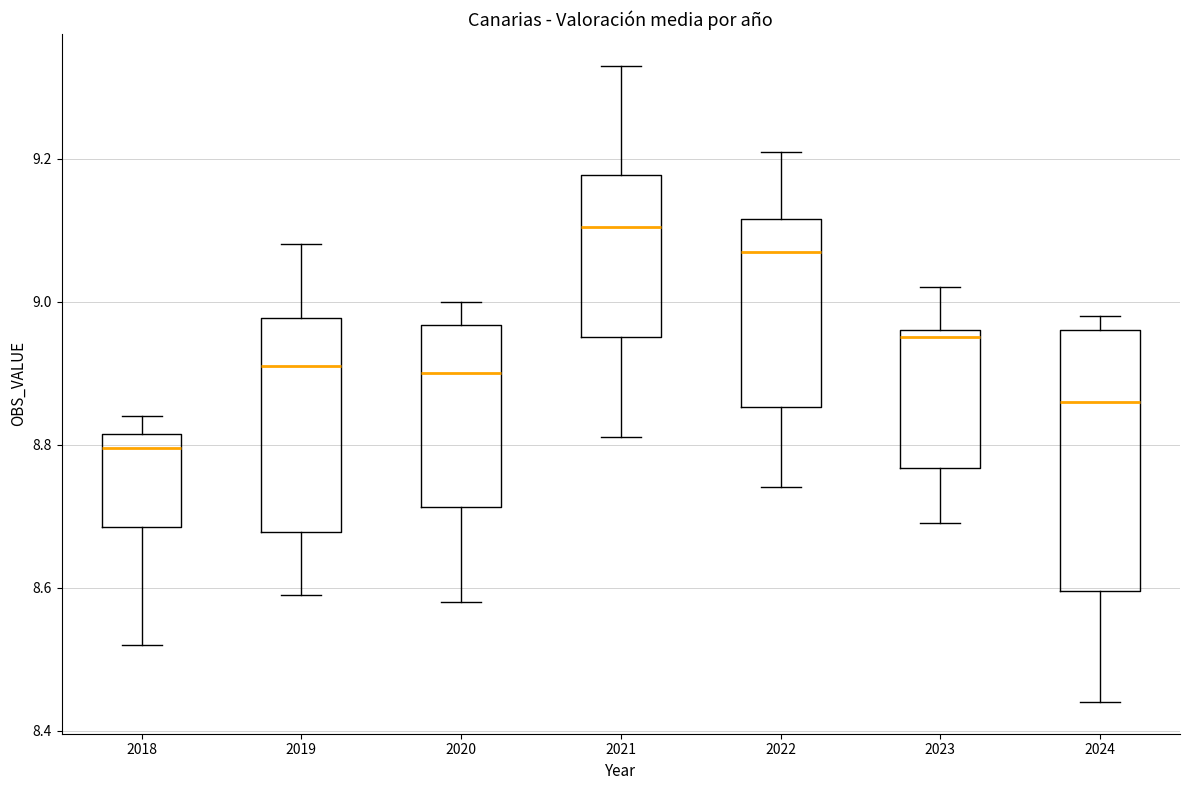

Reading left to right, read every box against the y-axis: the position of its median line, the range the box covers, and the ends of its whiskers. The values are not printed on the chart, so give them approximately, as read against the axis.

2018: median 8.80, box 8.68 to 8.82, whiskers 8.52 to 8.84
2019: median 8.92, box 8.68 to 8.98, whiskers 8.60 to 9.08
2020: median 8.90, box 8.72 to 8.96, whiskers 8.58 to 9.00
2021: median 9.10, box 8.96 to 9.18, whiskers 8.82 to 9.34
2022: median 9.08, box 8.86 to 9.12, whiskers 8.74 to 9.22
2023: median 8.96 (just below the box's upper edge), box 8.76 to 8.96, whiskers 8.70 to 9.02
2024: median 8.86, box 8.60 to 8.96, whiskers 8.44 to 8.98